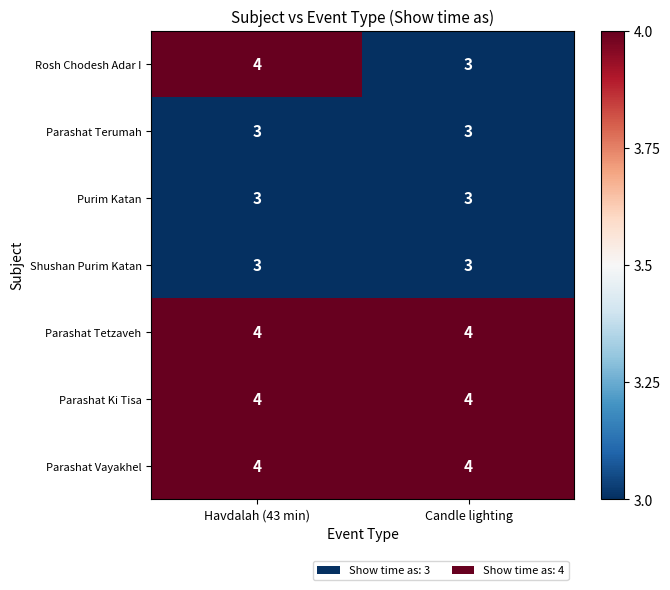

What is the maximum value shown in the chart?

4